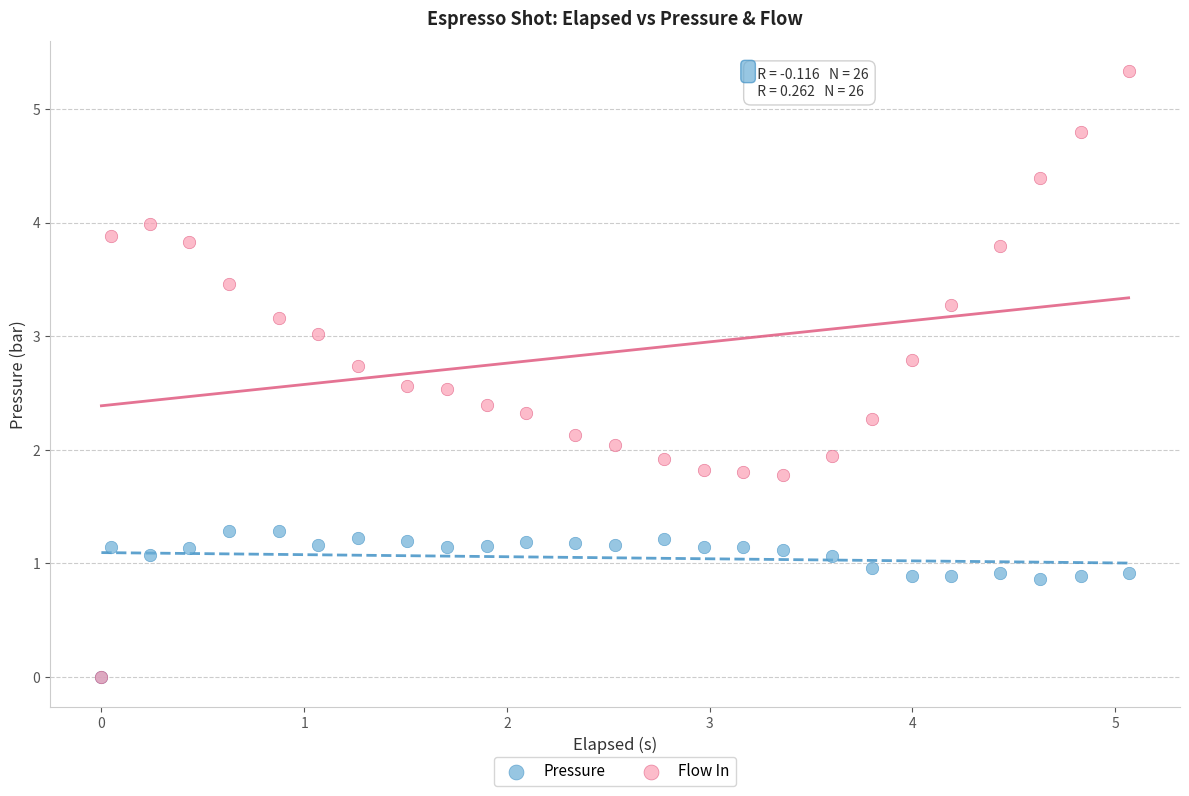

What are all the series names shown in the legend?

Pressure, Flow In